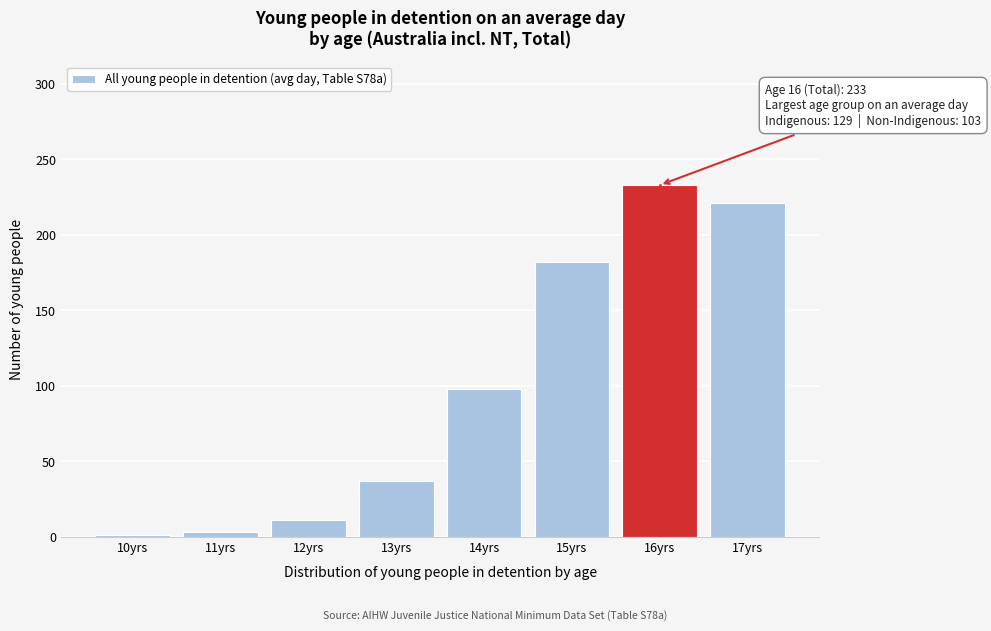

Reading left to right, what are all the values shown in this chart?

10yrs=1	11yrs=3	12yrs=11	13yrs=37	14yrs=98	15yrs=182	16yrs=233	17yrs=221